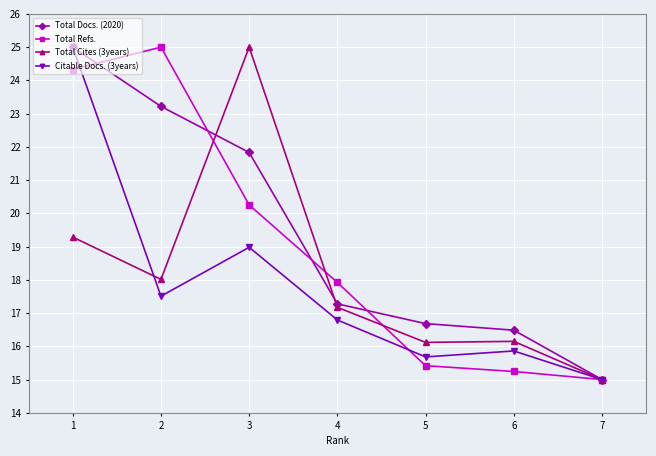

What is the value of the Total Cites (3years) point at the 5th from the left?

16.1